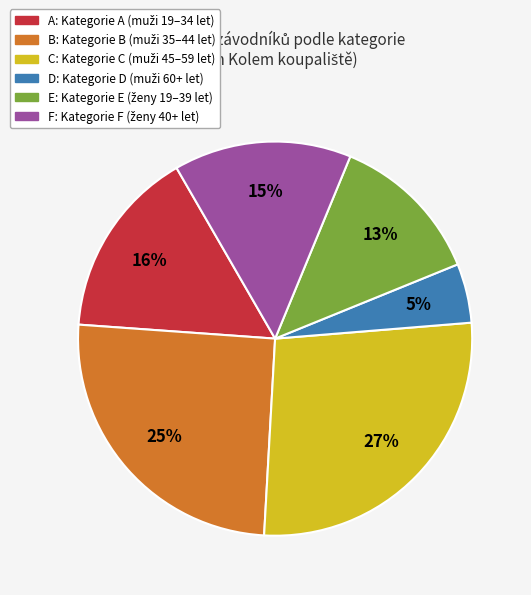

Rank the categories by value from highest to lowest.

C, B, A, F, E, D